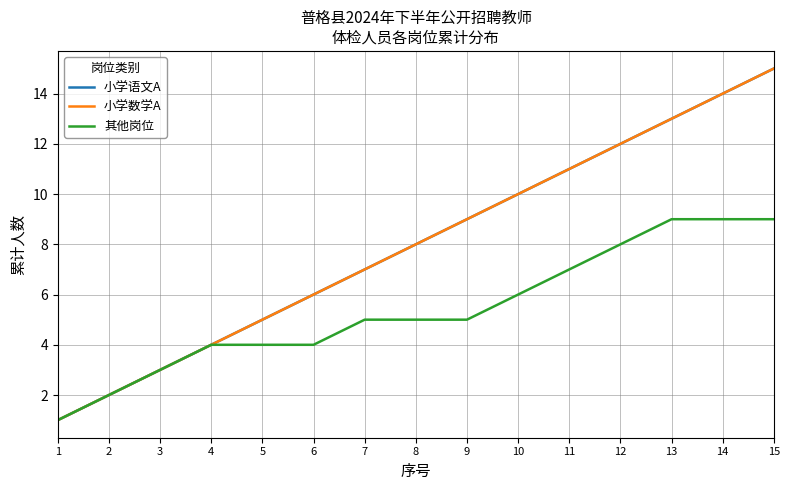

Is this an area chart (filled region under the line)?

No